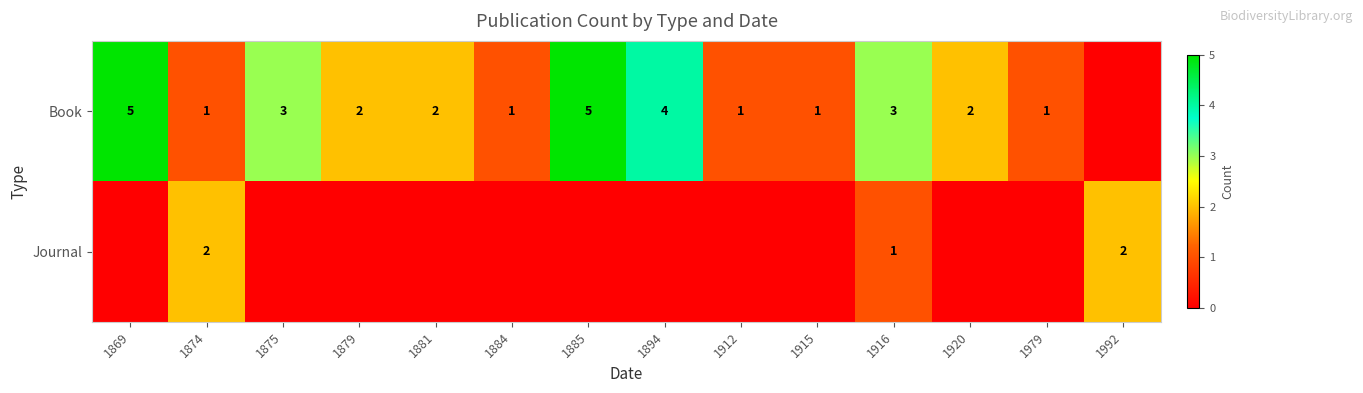

Which category has the lowest value across all series?

1992